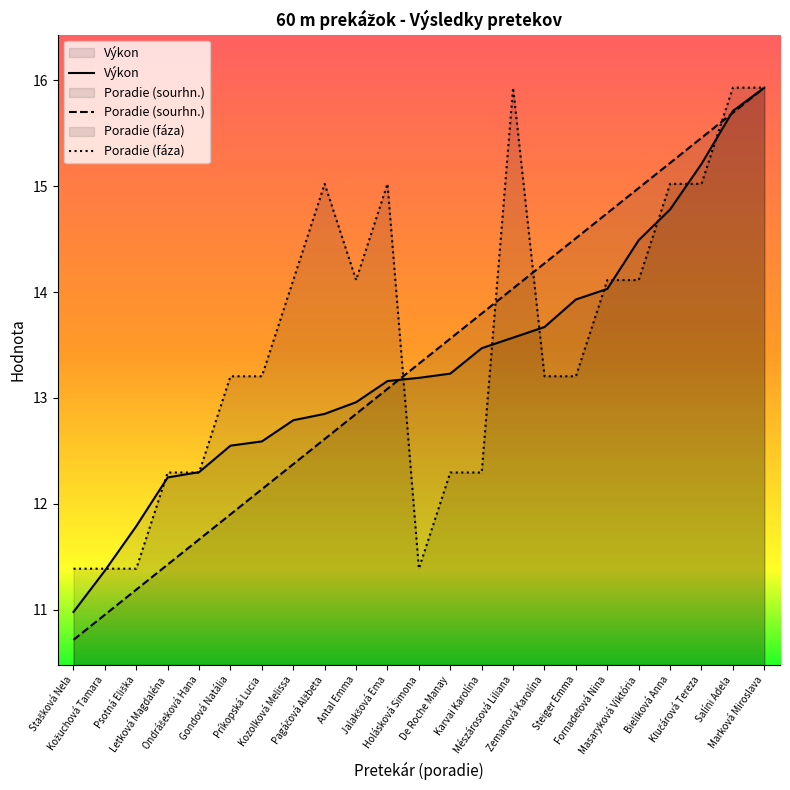

Reading left to right, transcribe all the data shown in this chart.

Výkon: Stašková Nela=11.0	Kožuchová Tamara=11.4	Psotná Eliška=11.8	Letková Magdaléna=12.2	Ondrášeková Hana=12.3	Gondová Natália=12.6	Príkopská Lucia=12.6	Kozolková Melissa=12.8	Pagáčová Alžbeta=12.8	Antal Emma=13.0	Jalakšová Ema=13.2	Holásková Simona=13.2	De Roche Manay=13.2	Karvai Karolína=13.5	Mészárosová Liliana=13.6	Zemanová Karolína=13.7	Steiger Emma=13.9	Fornadeľová Nina=14.0	Masaryková Viktória=14.5	Bieliková Anna=14.8	Kľučárová Tereza=15.2	Salíni Adela=15.7	Marková Miroslava=15.9
Poradie (sourhn.): Stašková Nela=10.7	Kožuchová Tamara=11.0	Psotná Eliška=11.2	Letková Magdaléna=11.4	Ondrášeková Hana=11.7	Gondová Natália=11.9	Príkopská Lucia=12.1	Kozolková Melissa=12.4	Pagáčová Alžbeta=12.6	Antal Emma=12.8	Jalakšová Ema=13.1	Holásková Simona=13.3	De Roche Manay=13.6	Karvai Karolína=13.8	Mészárosová Liliana=14.0	Zemanová Karolína=14.3	Steiger Emma=14.5	Fornadeľová Nina=14.7	Masaryková Viktória=15.0	Bieliková Anna=15.2	Kľučárová Tereza=15.5	Salíni Adela=15.7	Marková Miroslava=15.9
Poradie (fáza): Stašková Nela=11.4	Kožuchová Tamara=11.4	Psotná Eliška=11.4	Letková Magdaléna=12.3	Ondrášeková Hana=12.3	Gondová Natália=13.2	Príkopská Lucia=13.2	Kozolková Melissa=14.1	Pagáčová Alžbeta=15.0	Antal Emma=14.1	Jalakšová Ema=15.0	Holásková Simona=11.4	De Roche Manay=12.3	Karvai Karolína=12.3	Mészárosová Liliana=15.9	Zemanová Karolína=13.2	Steiger Emma=13.2	Fornadeľová Nina=14.1	Masaryková Viktória=14.1	Bieliková Anna=15.0	Kľučárová Tereza=15.0	Salíni Adela=15.9	Marková Miroslava=15.9